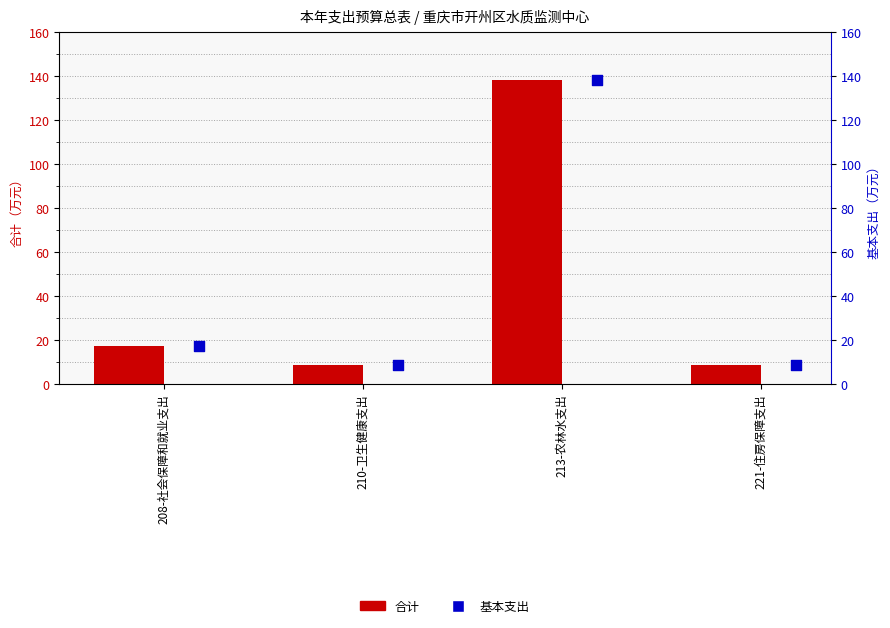

At how many categories does at least one series exceed 28?

1